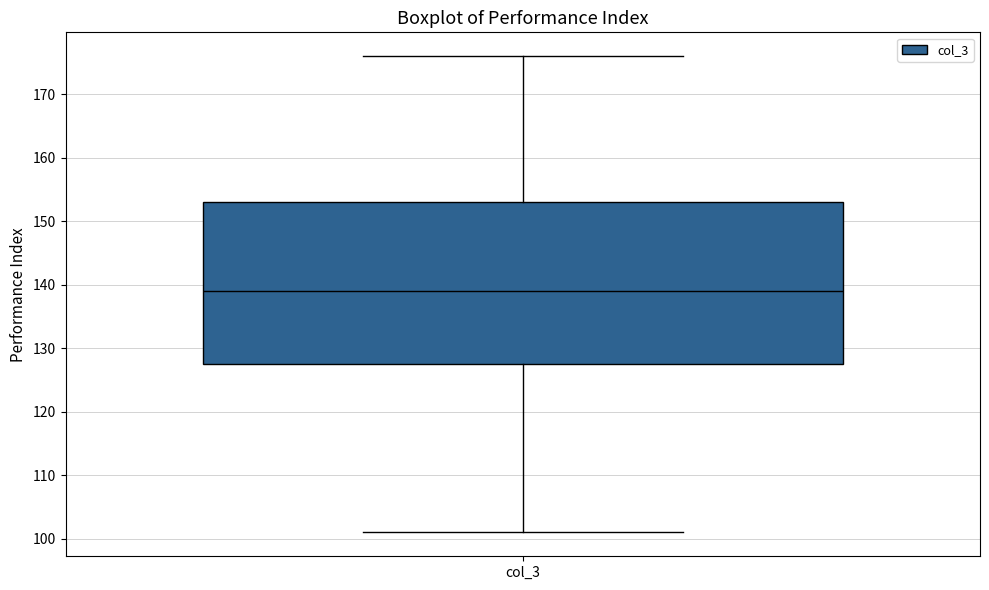

Where is the lower edge of the box for col_3 on the y-axis? The values are not printed on the chart, so give them approximately, as read against the axis.

128